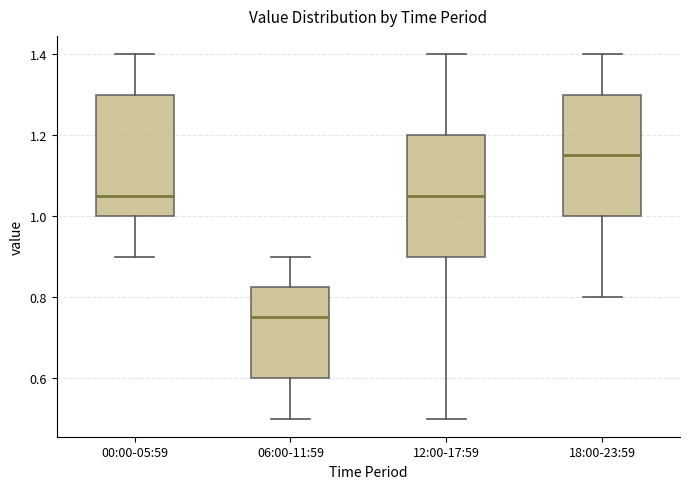

Reading left to right, transcribe this box plot: for each box, give where its median line is, the range the box spans, and where its two whiskers end, as read against the y-axis. The values are not printed on the chart, so give them approximately, as read against the axis.

00:00-05:59: median 1.06, box 1.00 to 1.30, whiskers 0.90 to 1.40
06:00-11:59: median 0.76, box 0.60 to 0.82, whiskers 0.50 to 0.90
12:00-17:59: median 1.06, box 0.90 to 1.20, whiskers 0.50 to 1.40
18:00-23:59: median 1.16, box 1.00 to 1.30, whiskers 0.80 to 1.40